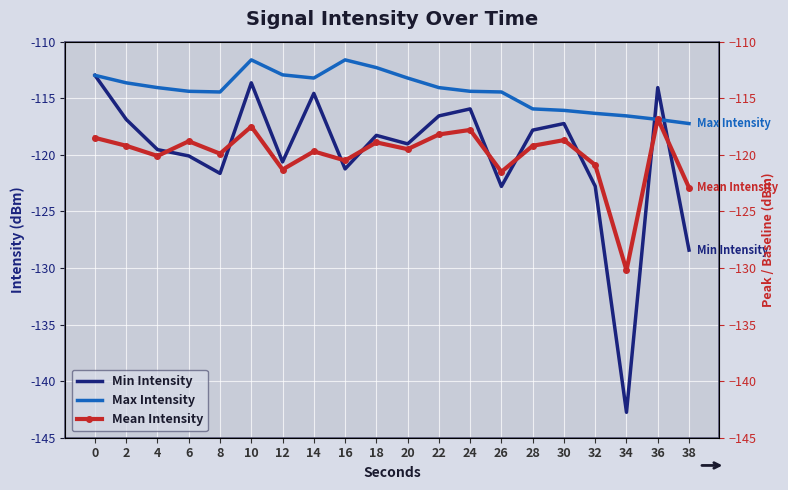

Reading left to right, extract all data points from this chart.

Min Intensity: -113.0	-116.9	-119.5	-120.1	-121.6	-113.6	-120.6	-114.6	-121.2	-118.3	-119.0	-116.6	-115.9	-122.8	-117.8	-117.2	-122.8	-142.8	-114.1	-128.4
Max Intensity: -113.0	-113.6	-114.1	-114.4	-114.4	-111.6	-112.9	-113.2	-111.6	-112.3	-113.2	-114.1	-114.4	-114.4	-115.9	-116.1	-116.3	-116.6	-116.9	-117.2
Mean Intensity: -118.5	-119.2	-120.1	-118.8	-119.9	-117.5	-121.3	-119.7	-120.5	-118.9	-119.5	-118.2	-117.8	-121.5	-119.2	-118.7	-120.9	-130.2	-116.8	-122.9